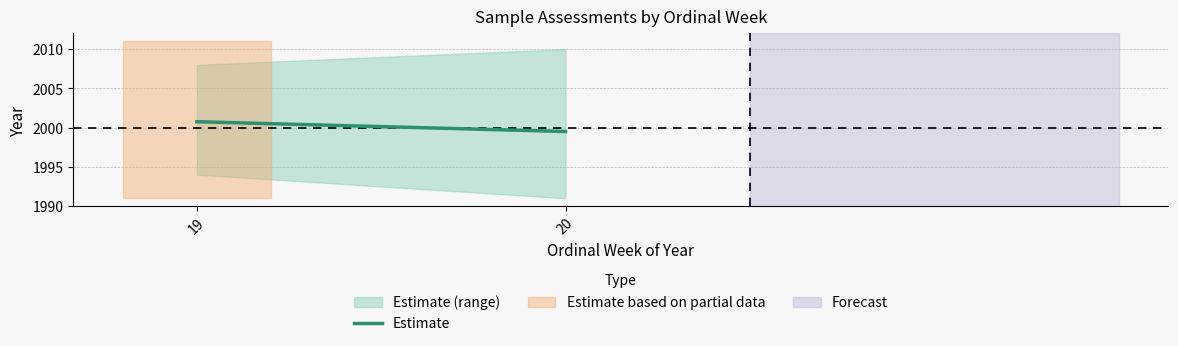

Which has a higher value, 20 or 19?

19